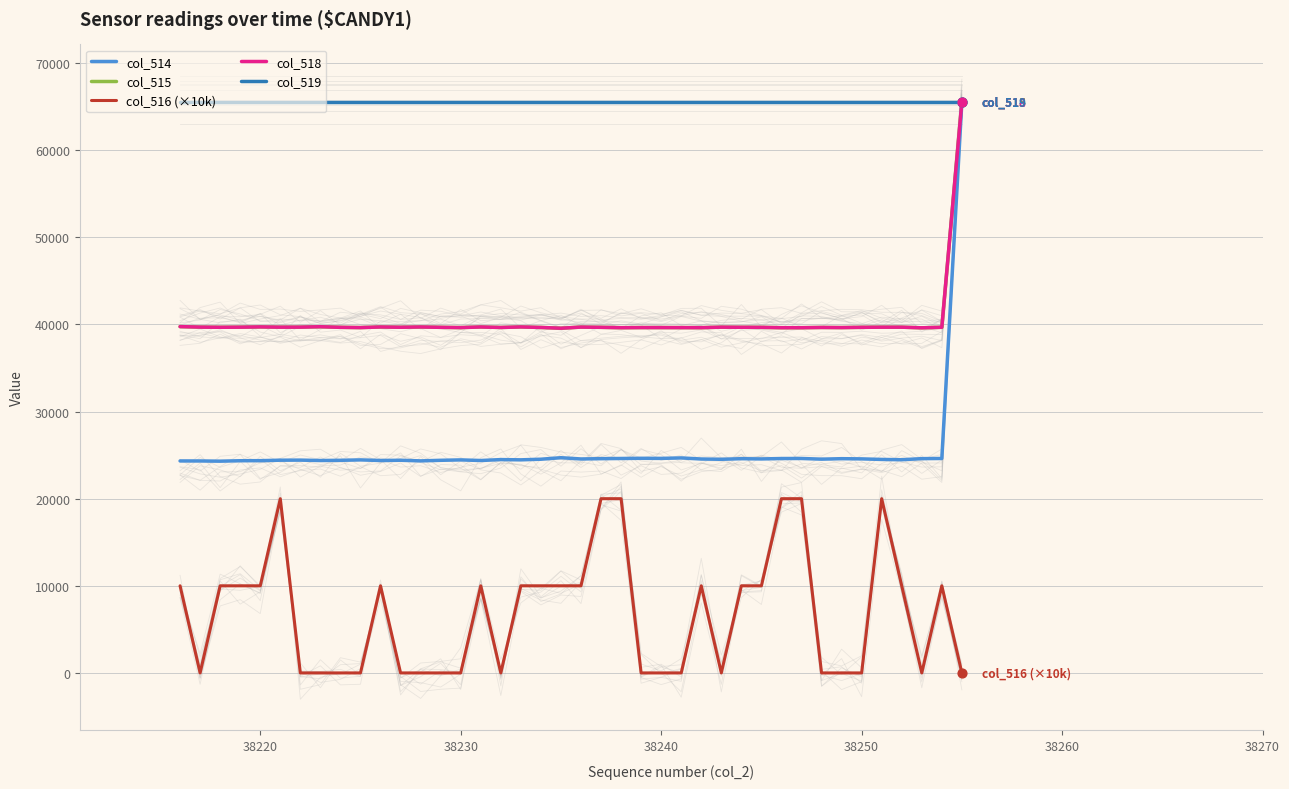

Which series reaches the maximum Y coordinate?

col_514